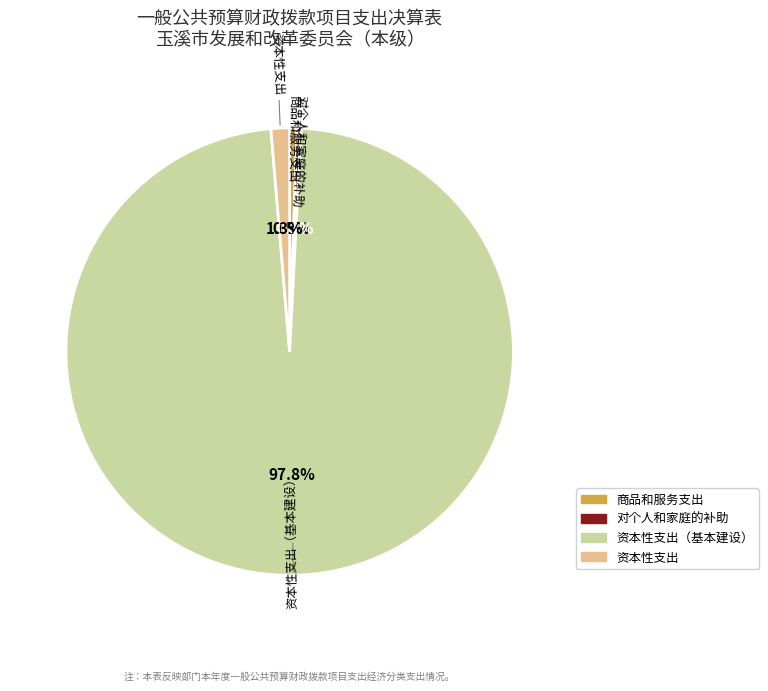

Is there any slice that represents more than half of the pie?

Yes